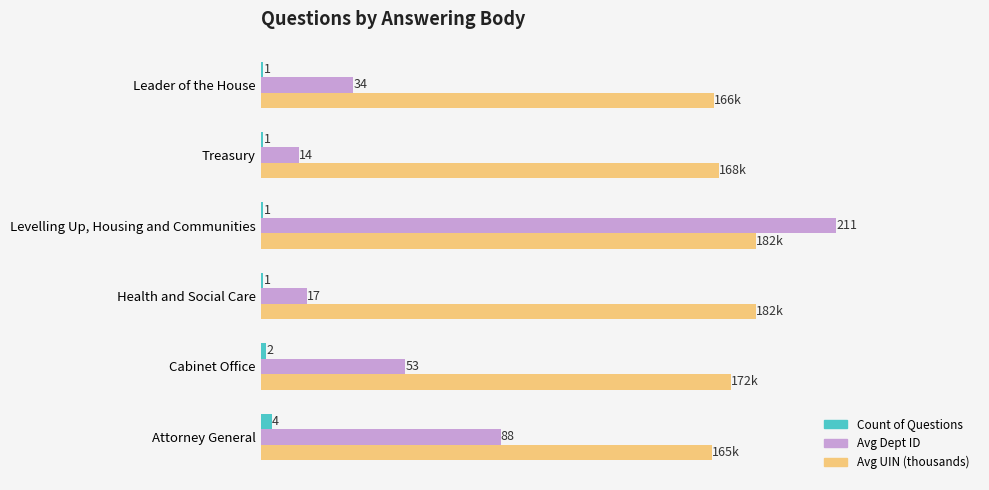

Which series has the largest range (max minus min)?

Avg Dept ID